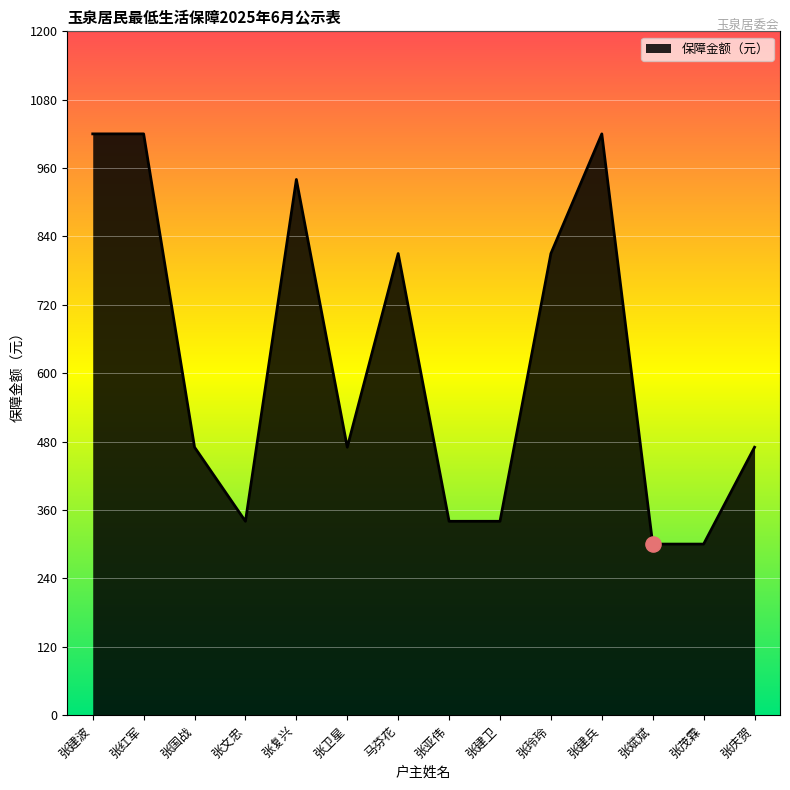

What is the change in value from 张国战 to 张建兵?

+550